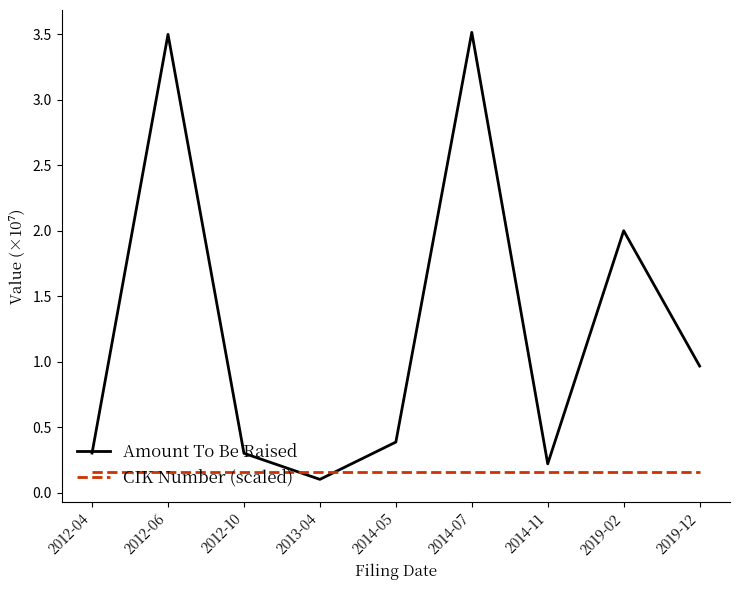

What is the sum of all CIK Number (scaled) values?

1.4